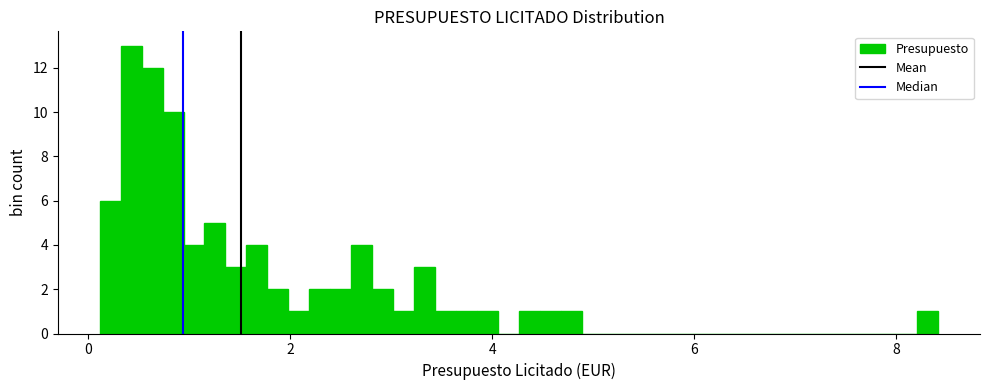

Around what value on the x-axis is the tallest bar? Give the approximate position of its centre, as read against the axis.

0.4